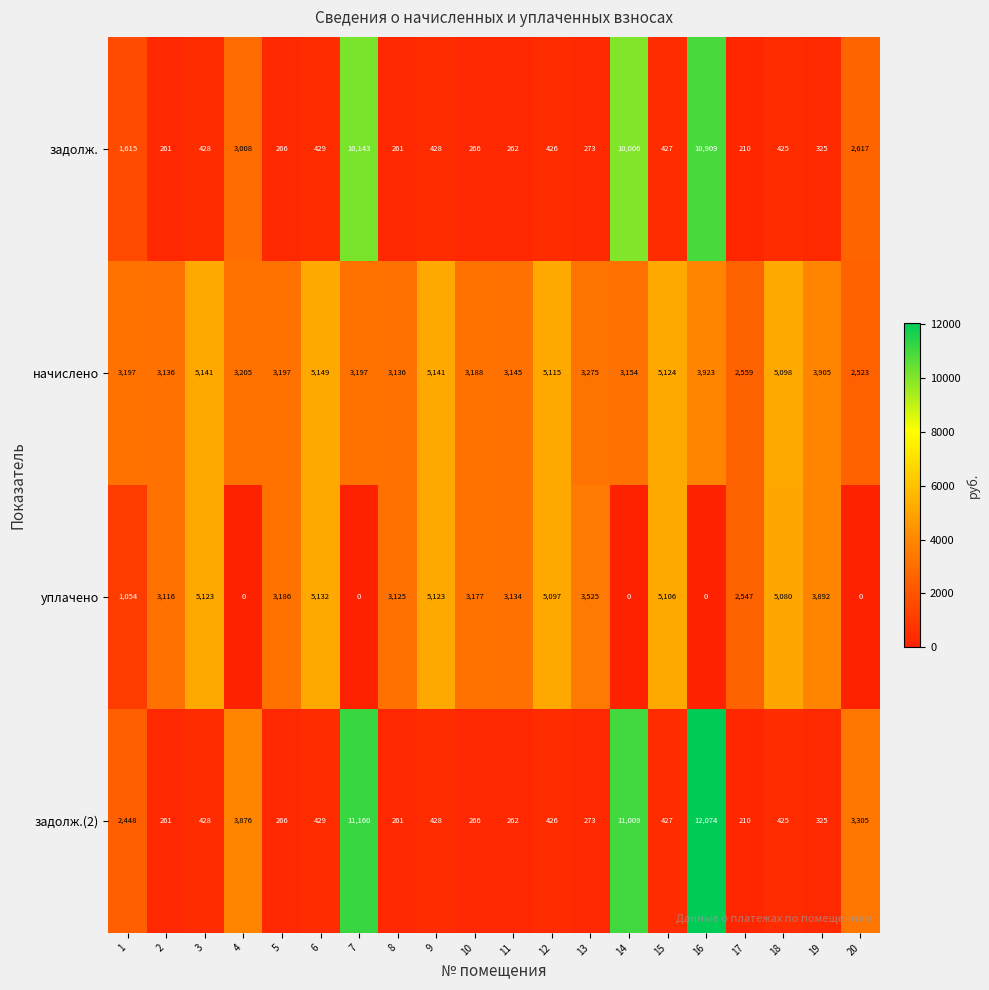

List the series in order of their peak value, highest first.

задолж.(2), задолж., начислено, уплачено